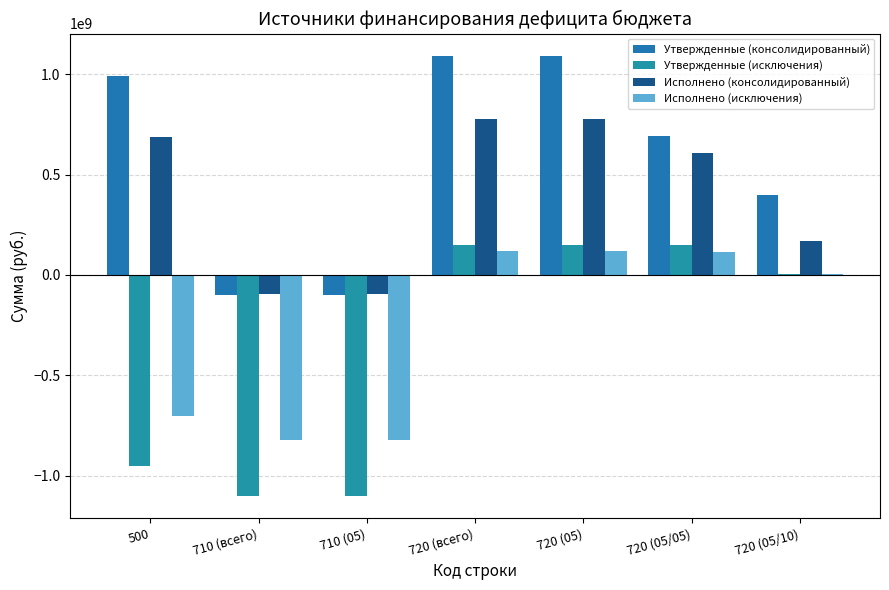

What is the highest value of the Исполнено (консолидированный) series?

779486550.4